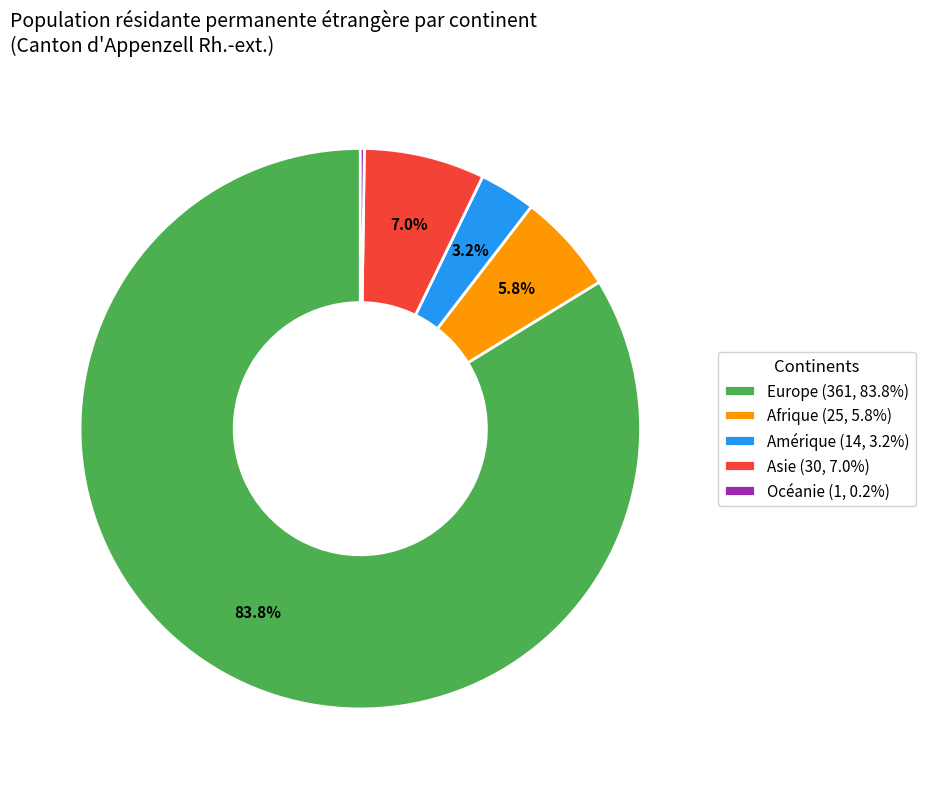

Combined, do Afrique (25, 5.8%) and Europe (361, 83.8%) account for over 50%?

Yes